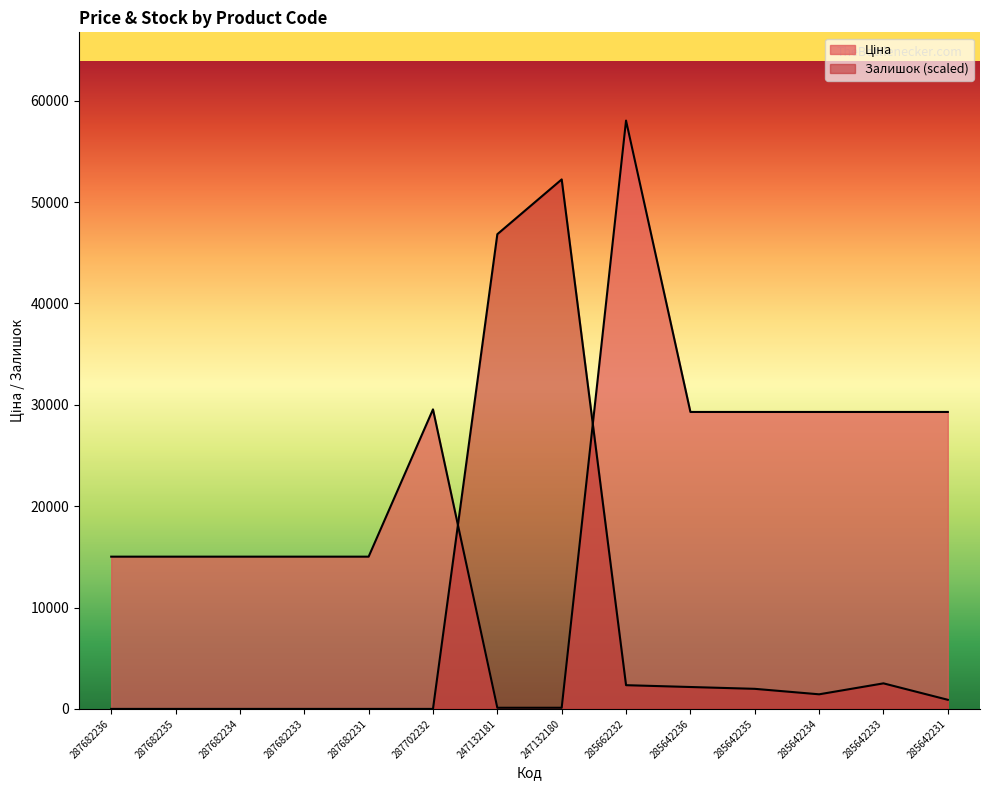

Where does the Залишок series first go above 1440?

247132181